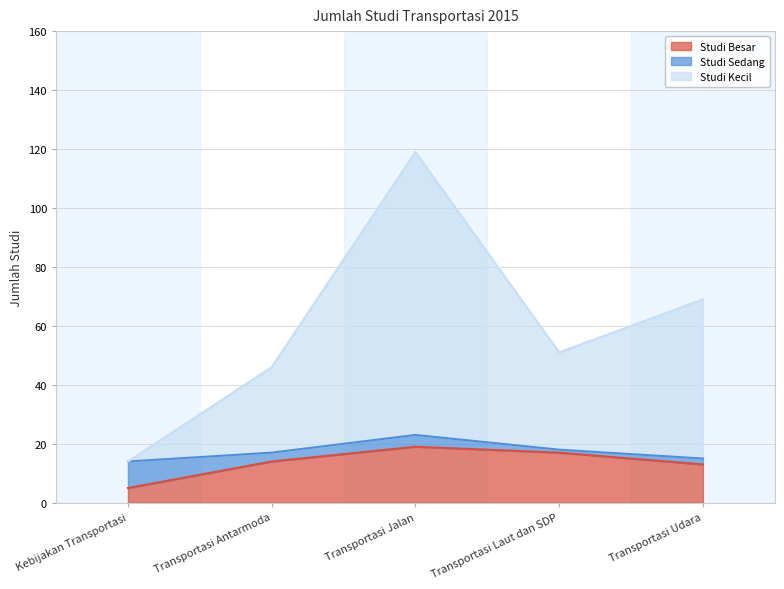

Does the chart display data point markers on the line(s)?

No